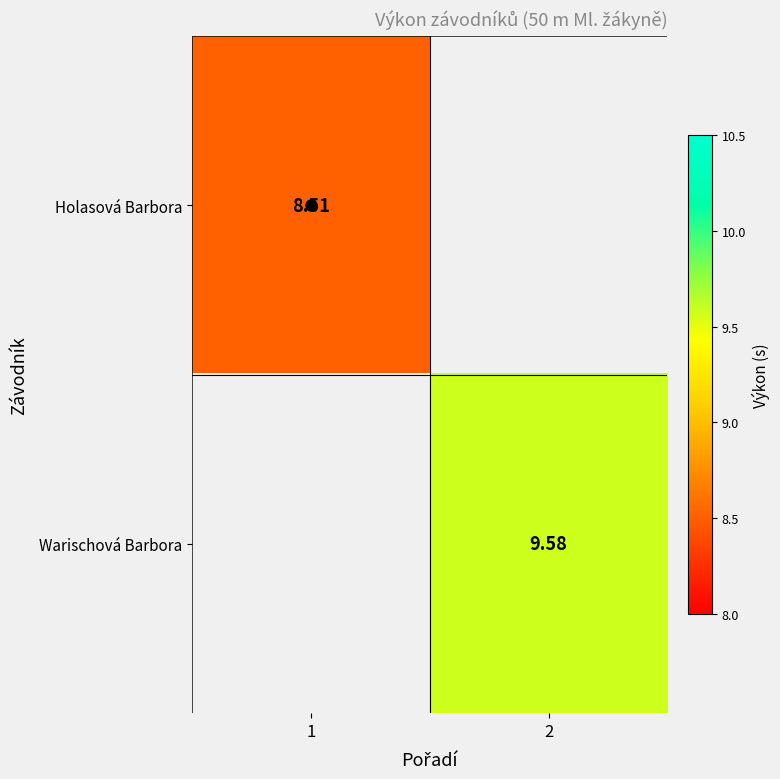

List the series in order of their overall mean, lowest first.

Holasová Barbora, Warischová Barbora